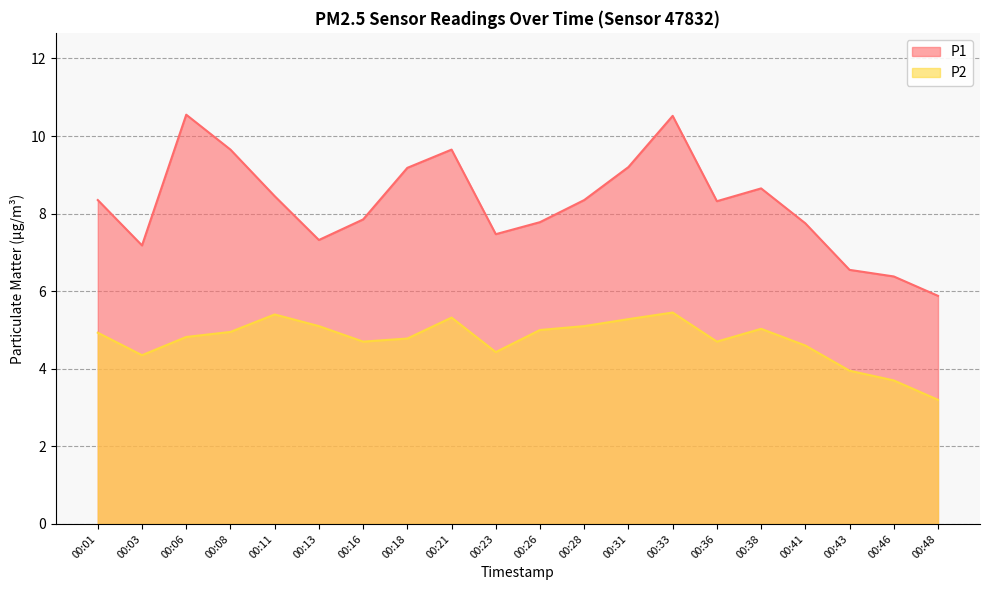

Is the value of P2 at 00:03 greater than the value of P1 at 00:23?

No